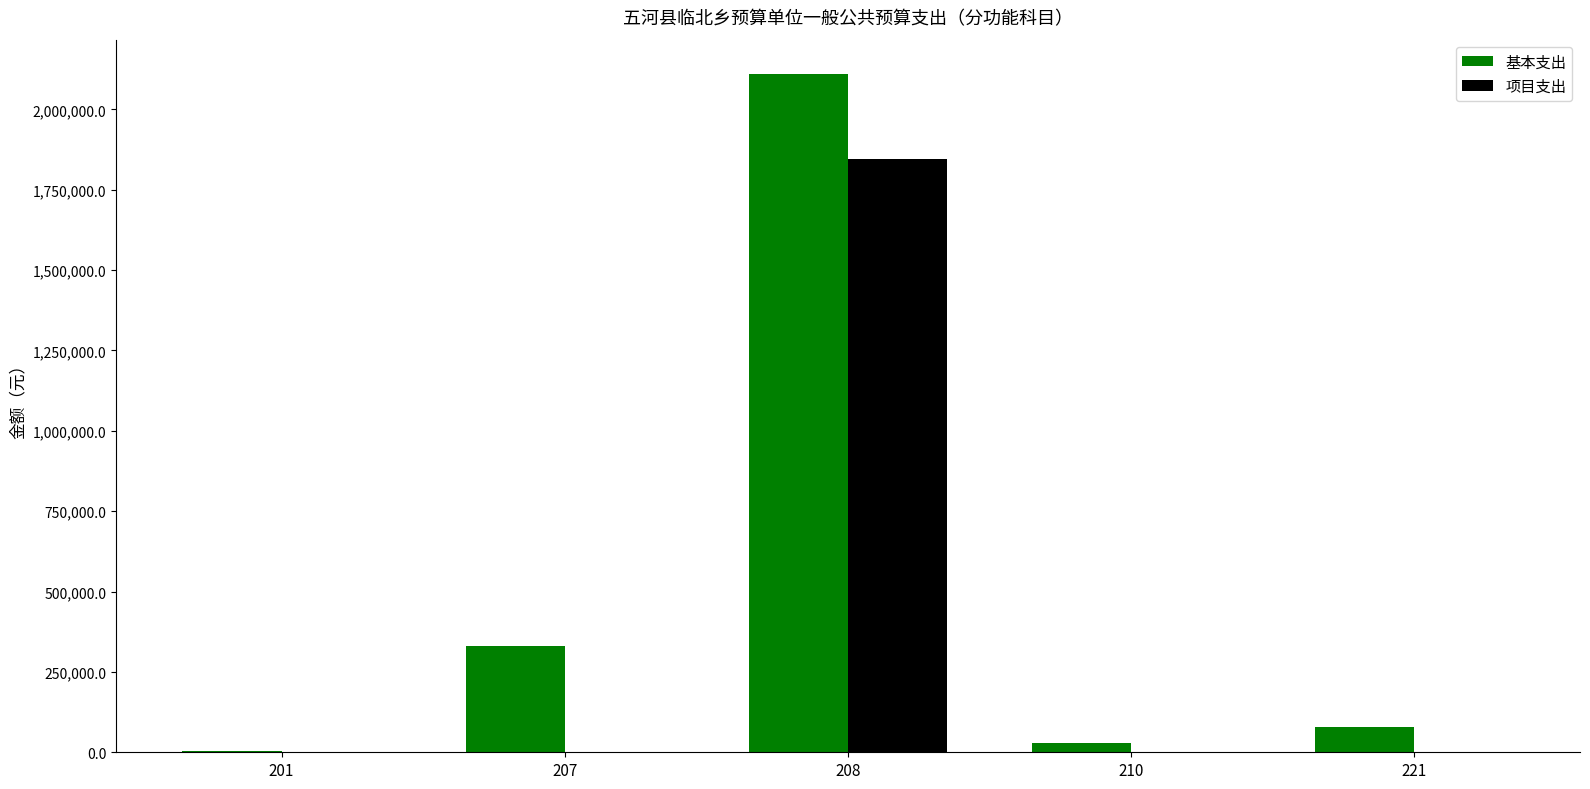

Are the bars grouped side by side (vs. stacked)?

Yes